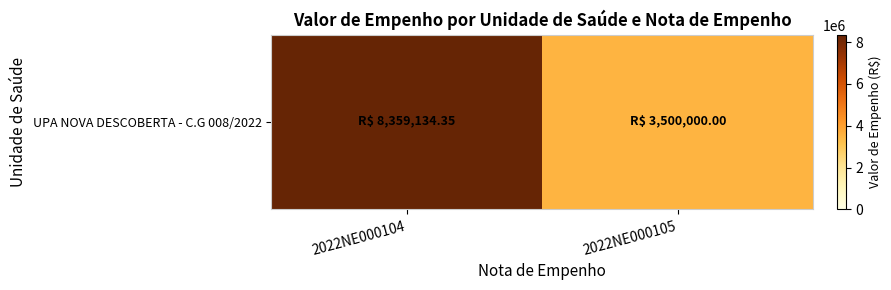

What is the difference between the maximum and minimum values?

4859134.3